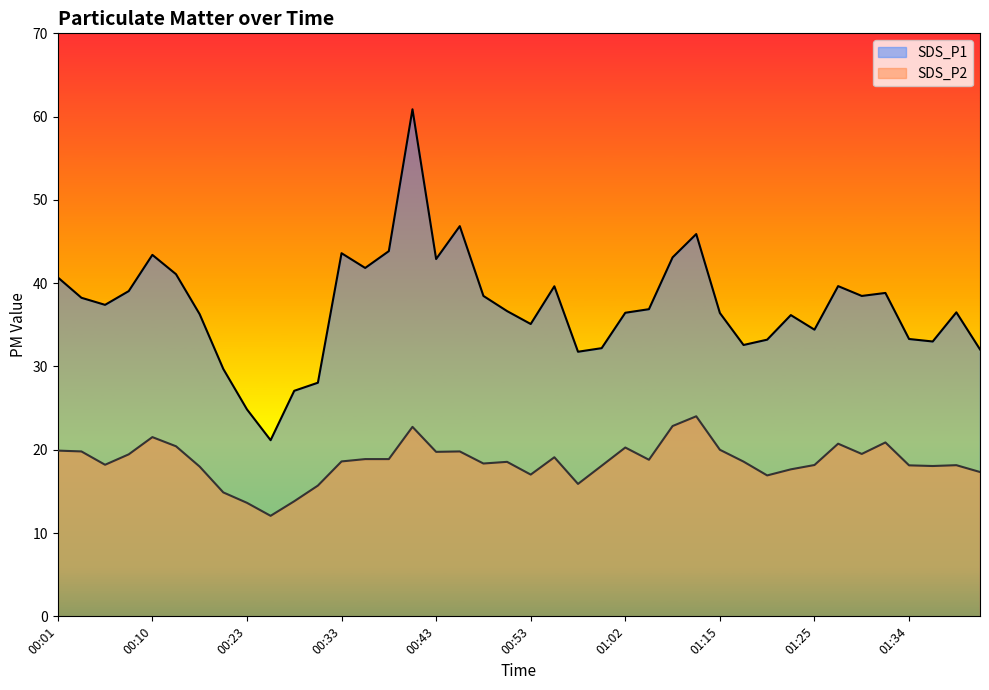

What is the value of the SDS_P2 point at the 9th from the left?

13.6